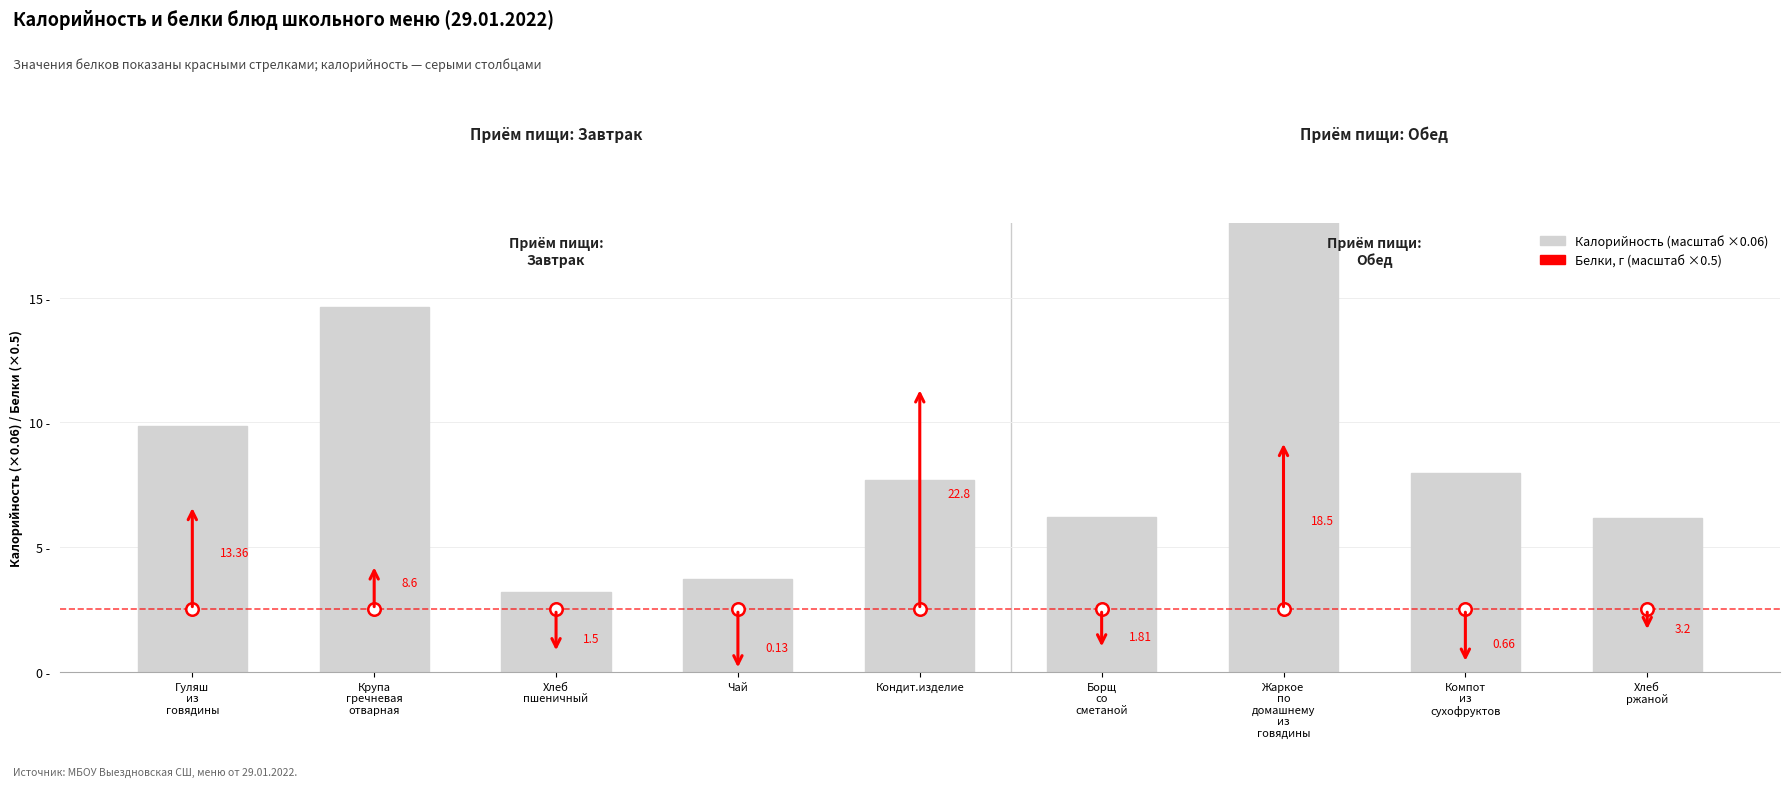

Rank the categories by value from lowest to highest.

Хлеб
пшеничный, Чай, Хлеб
ржаной, Борщ
со
сметаной, Кондит.изделие, Компот
из
сухофруктов, Гуляш
из
говядины, Крупа
гречневая
отварная, Жаркое
по
домашнему
из
говядины